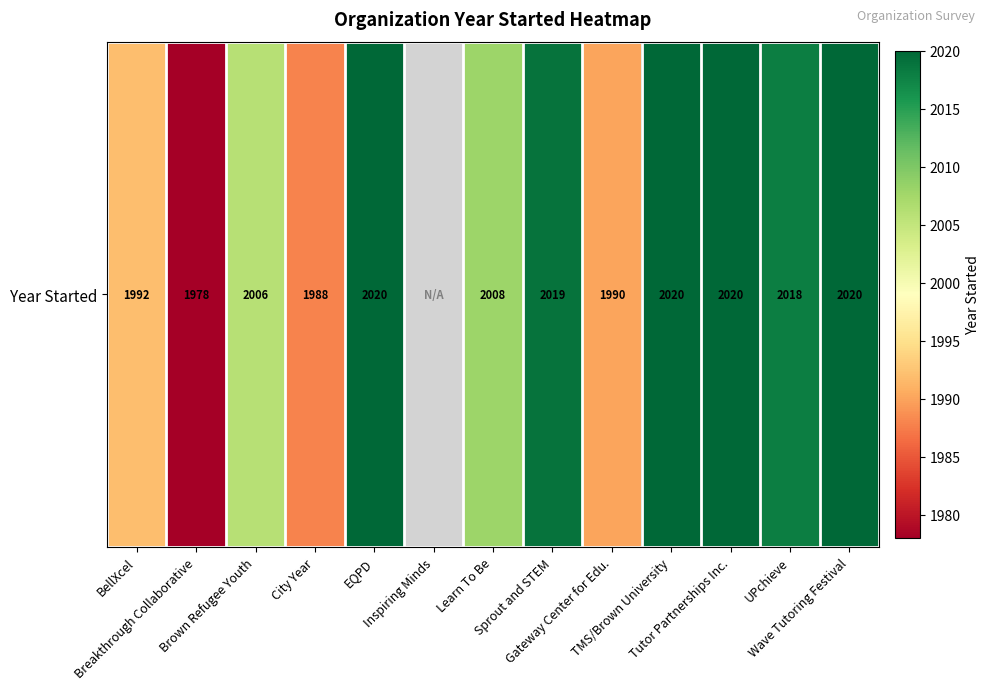

Which label corresponds to the smallest value in the chart?

Breakthrough Collaborative